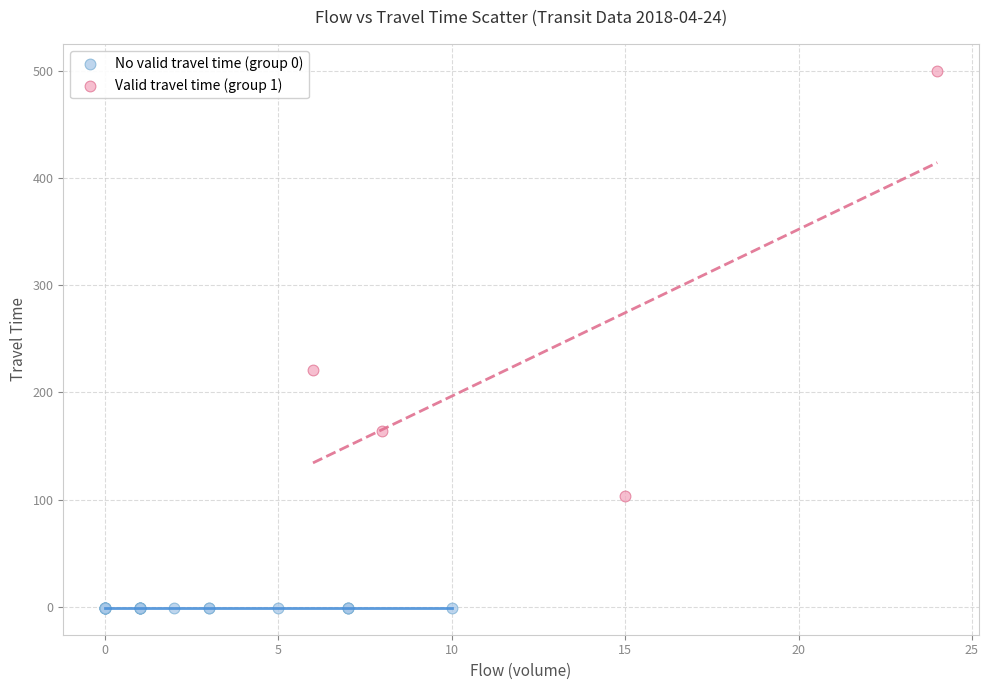

Which series reaches the minimum Y coordinate?

No valid travel time (group 0)